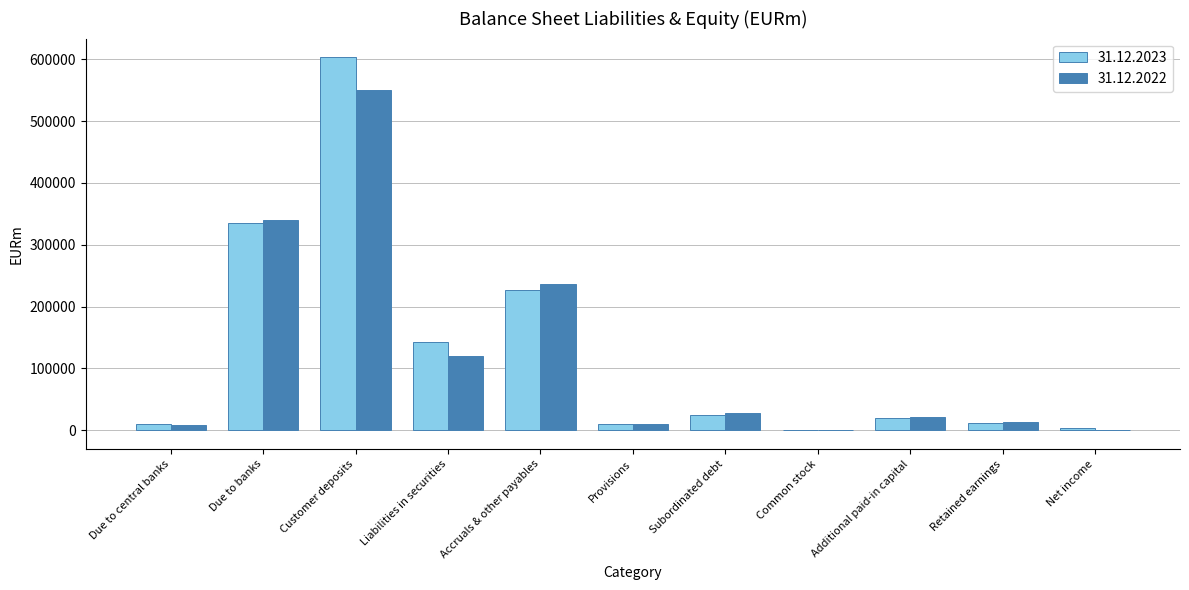

The value of 31.12.2023 at Customer deposits is 850363. True or false?

False